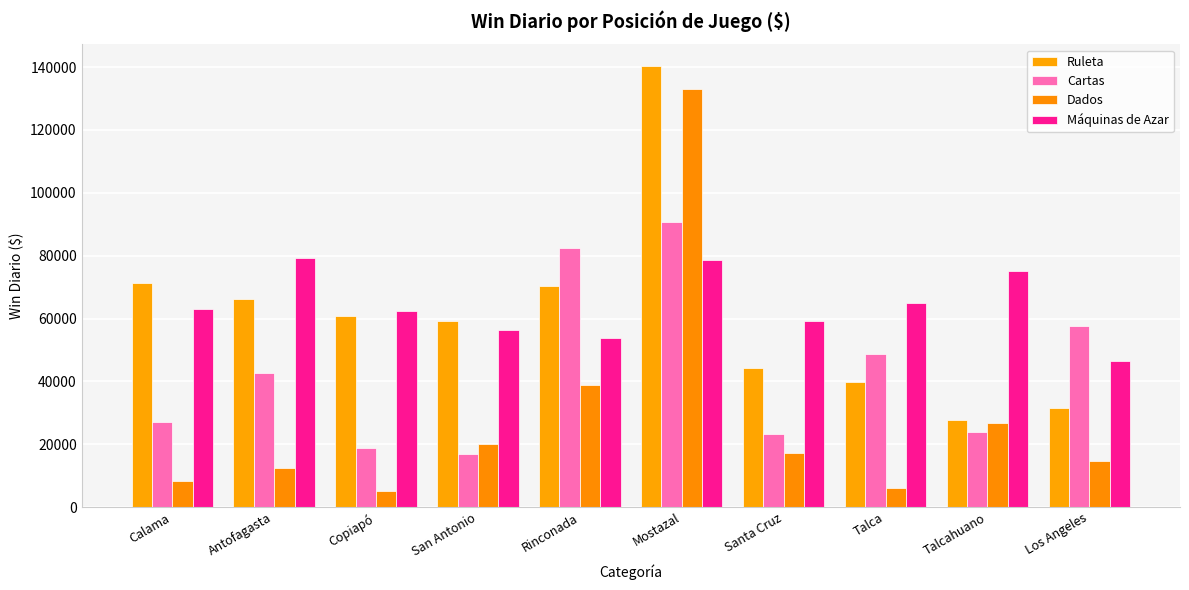

Does the chart contain stacked bars?

No